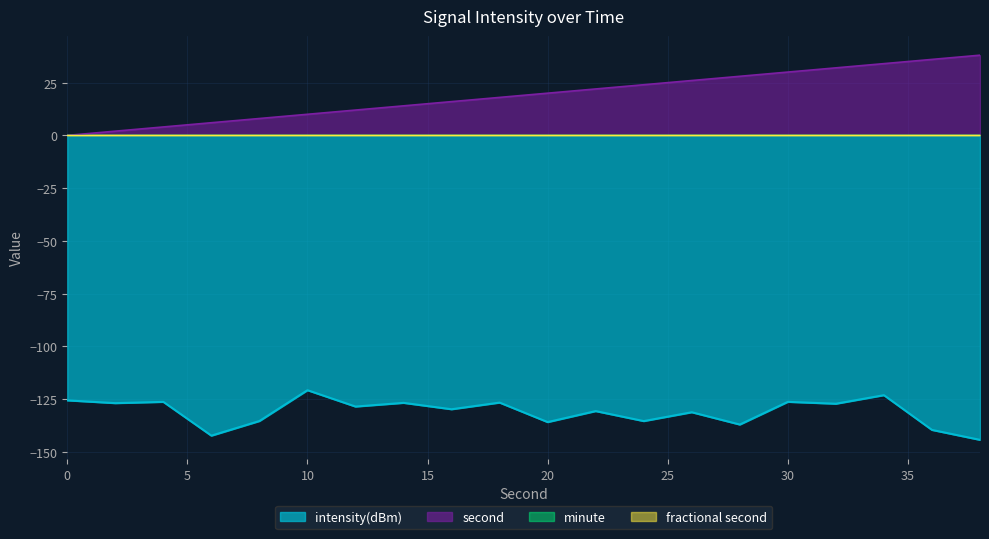

What is the total value across all series at 16?

-113.8